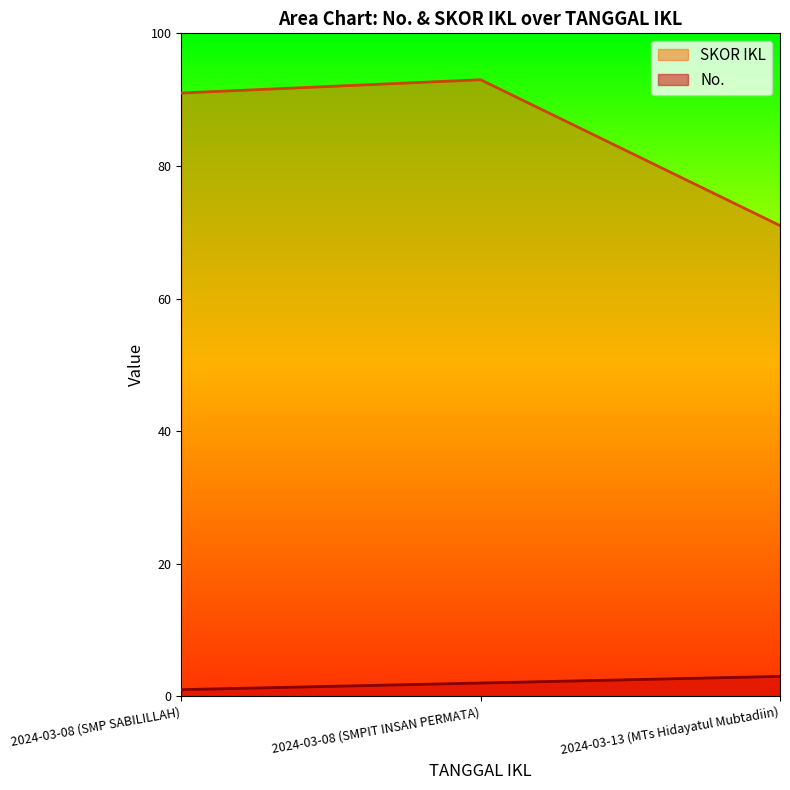

Which series has the largest range (max minus min)?

SKOR IKL